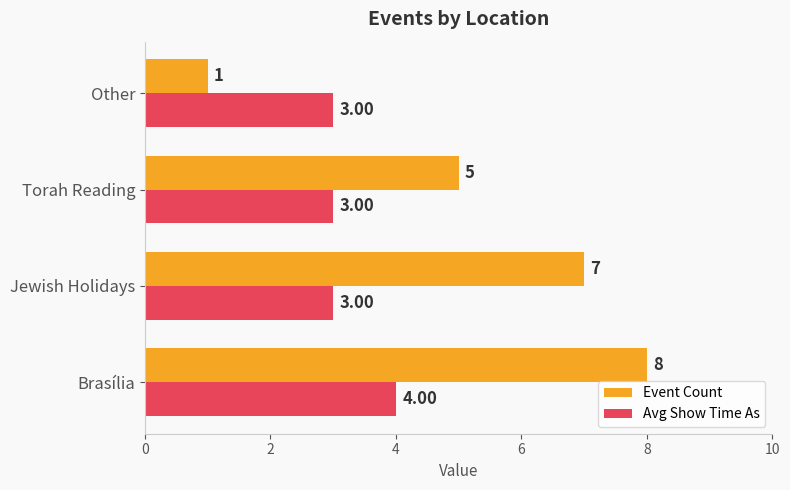

What is the average value of the Avg Show Time As series?

3